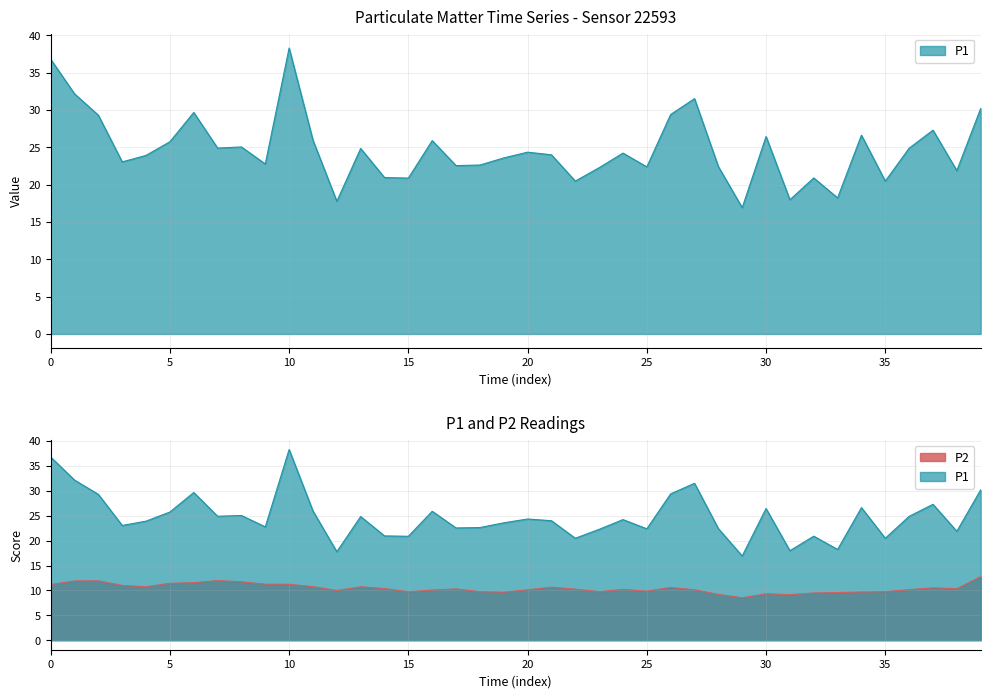

At how many categories does at least one series exceed 26?

11